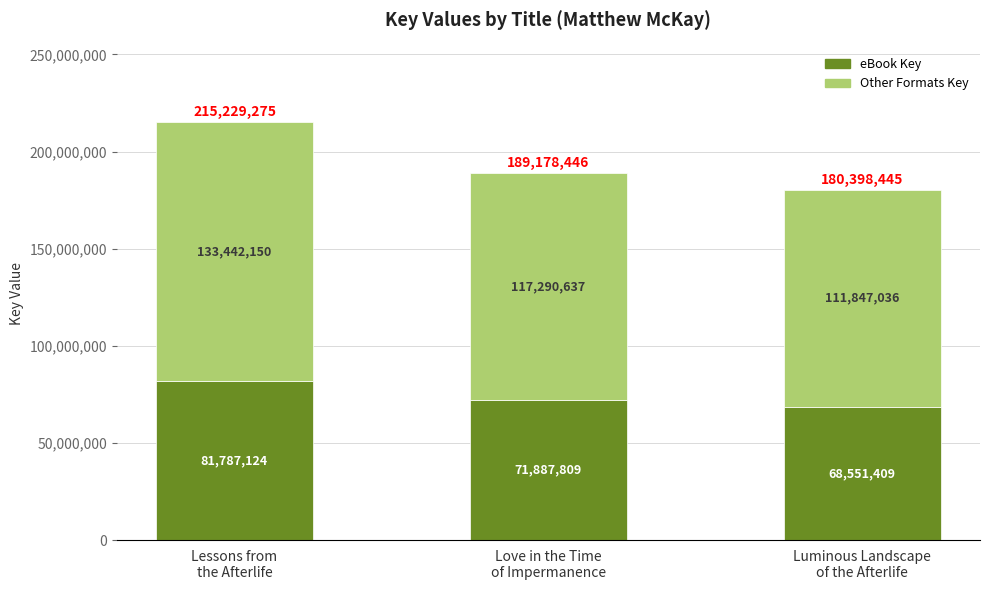

What is the lowest value of the eBook Key series?

68551409.1